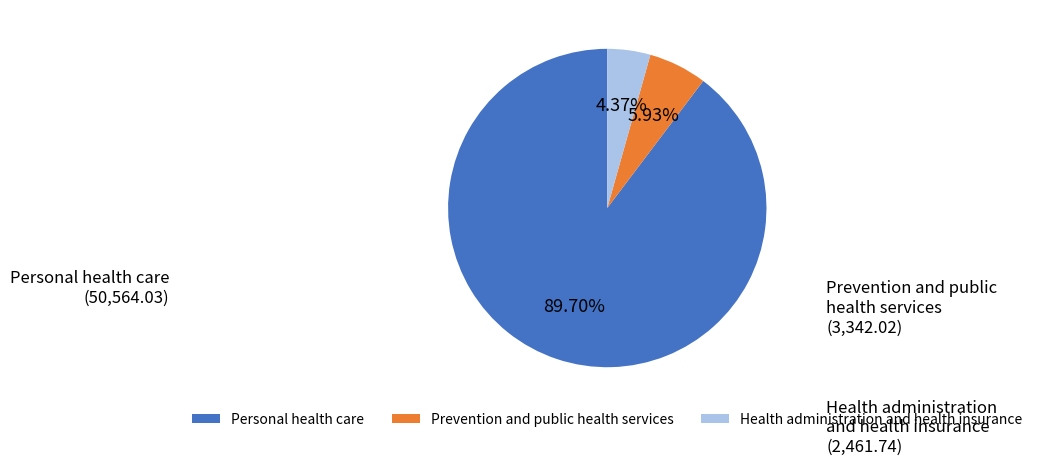

Combined, do Prevention and public health services and Health administration and health insurance account for over 50%?

No